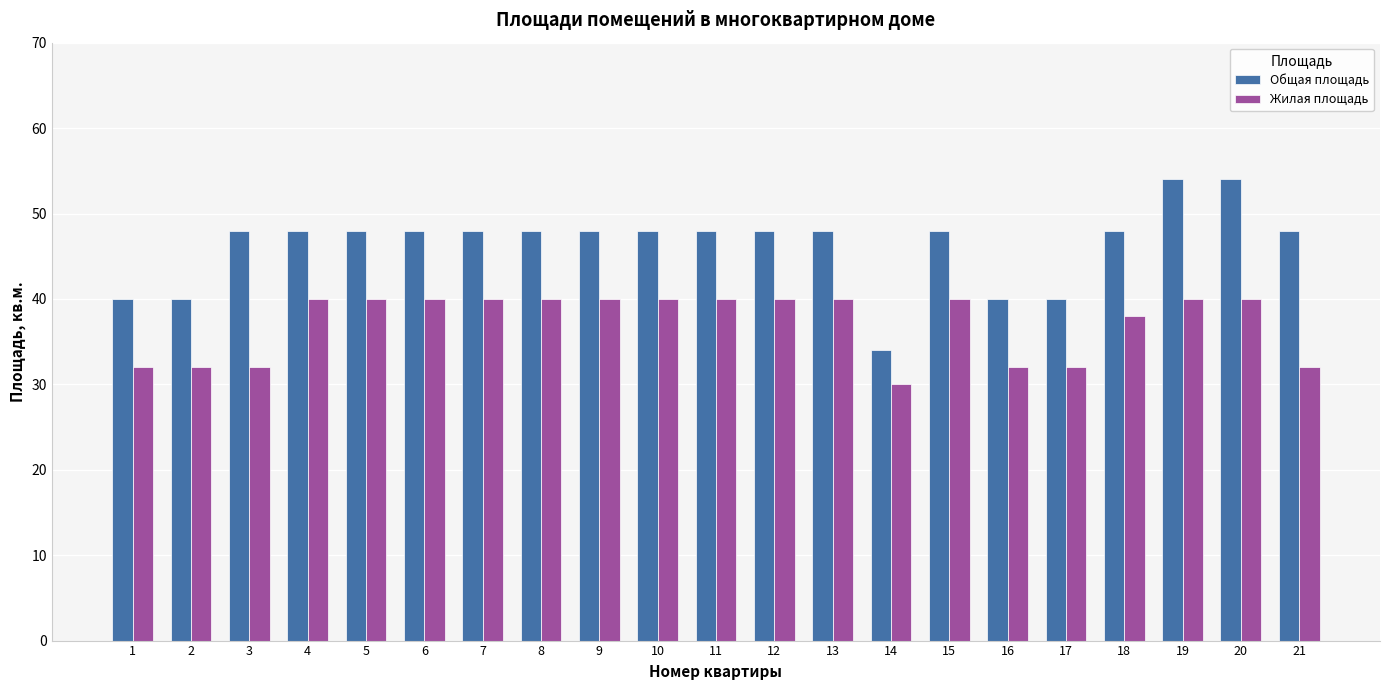

What is the maximum value shown in the chart?

54